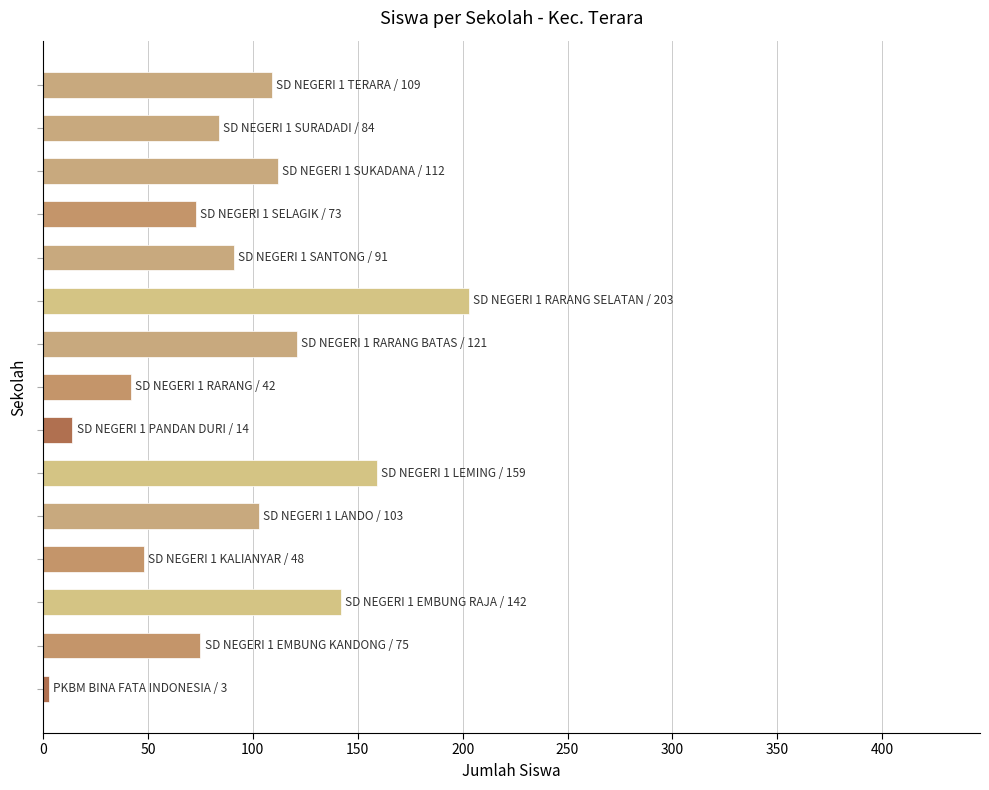

Count the number of data series in this chart.

1